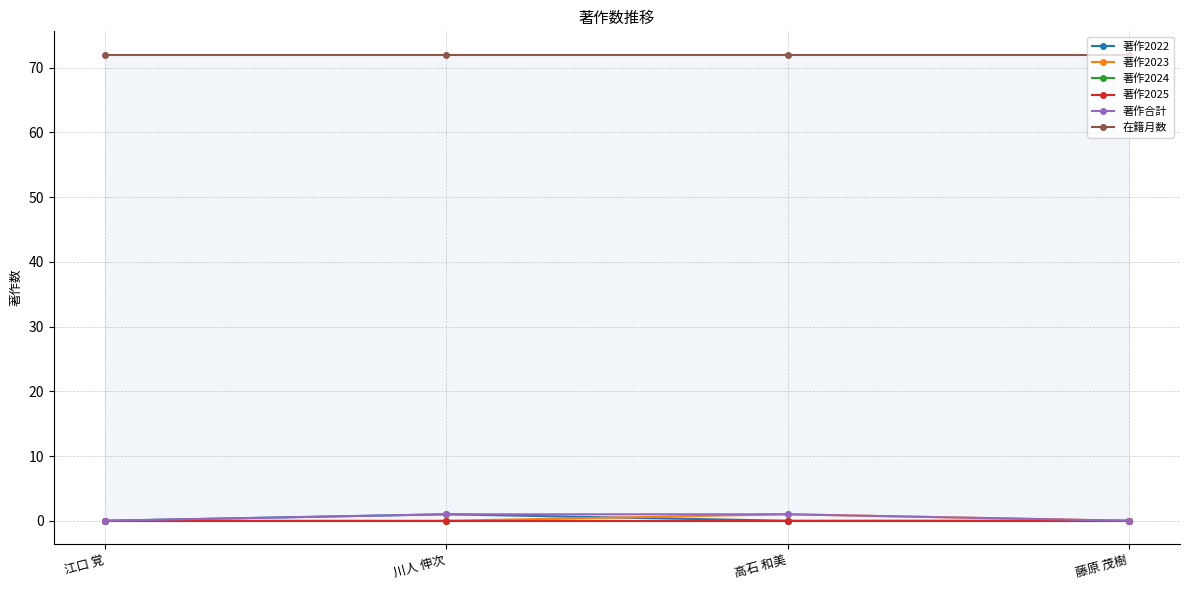

At which category does the chart reach its peak across all series?

江口 覚